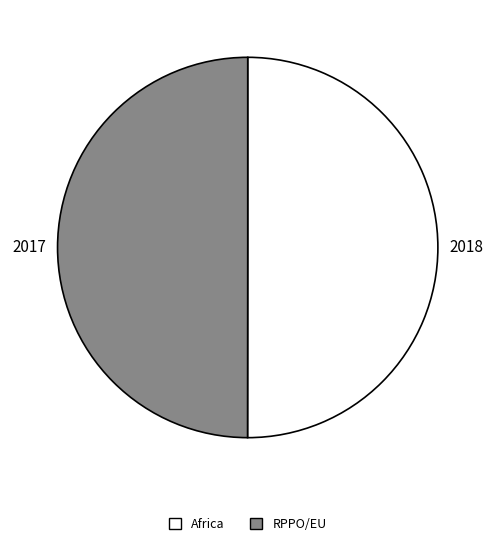

What is the ratio of the value at RPPO/EU to the value at Africa?

1.0